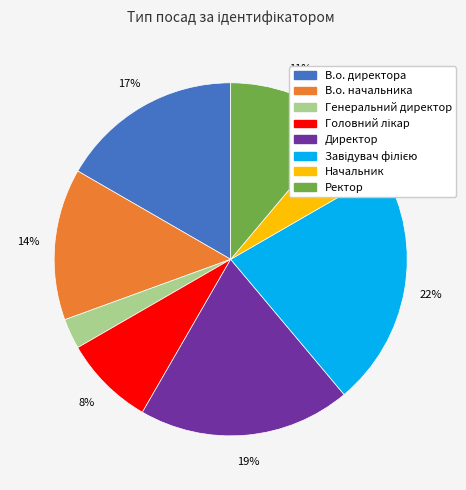

The Ректор slice represents 17% of the pie. True or false?

False